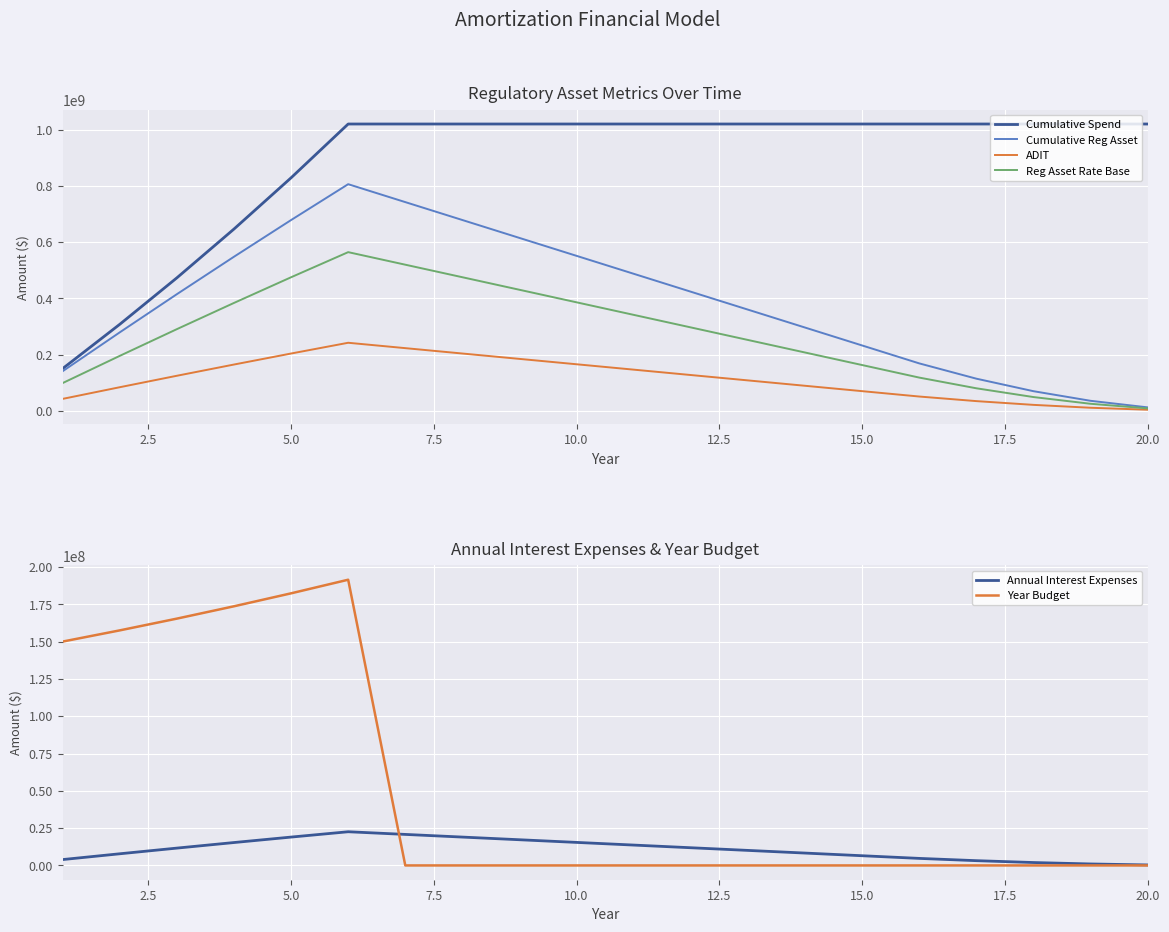

What is the maximum value for Annual Interest Expenses?

22572489.4